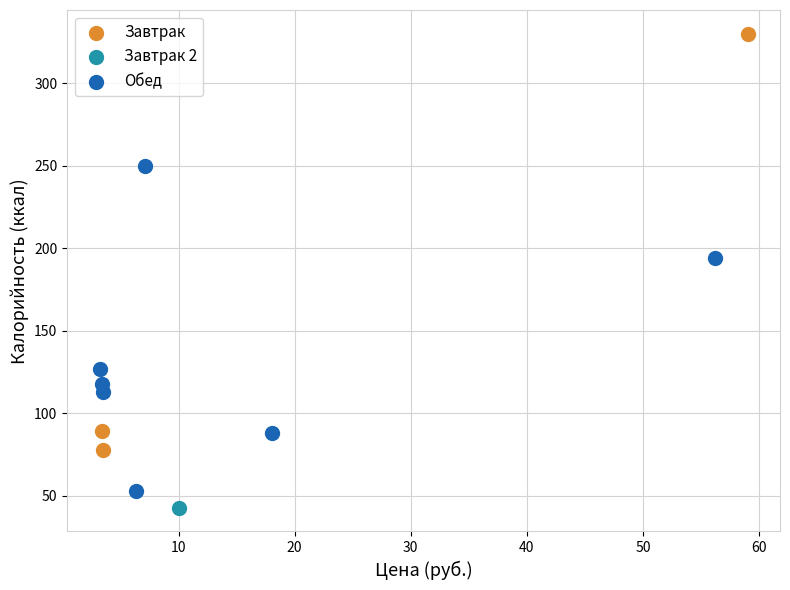

Which series contains the lowest Y value?

Завтрак 2